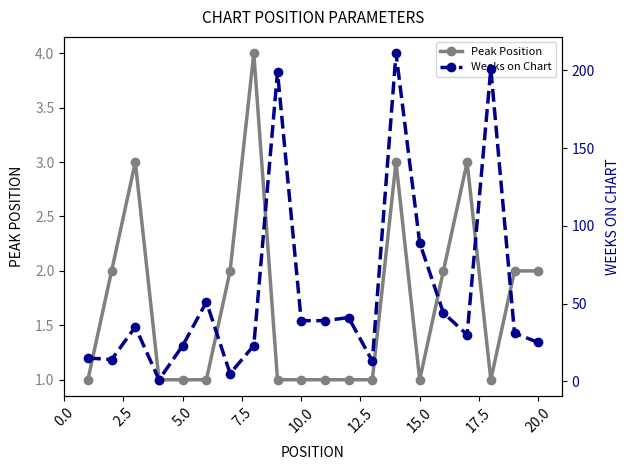

The Peak Position series shows 1 at 15.0. True or false?

True